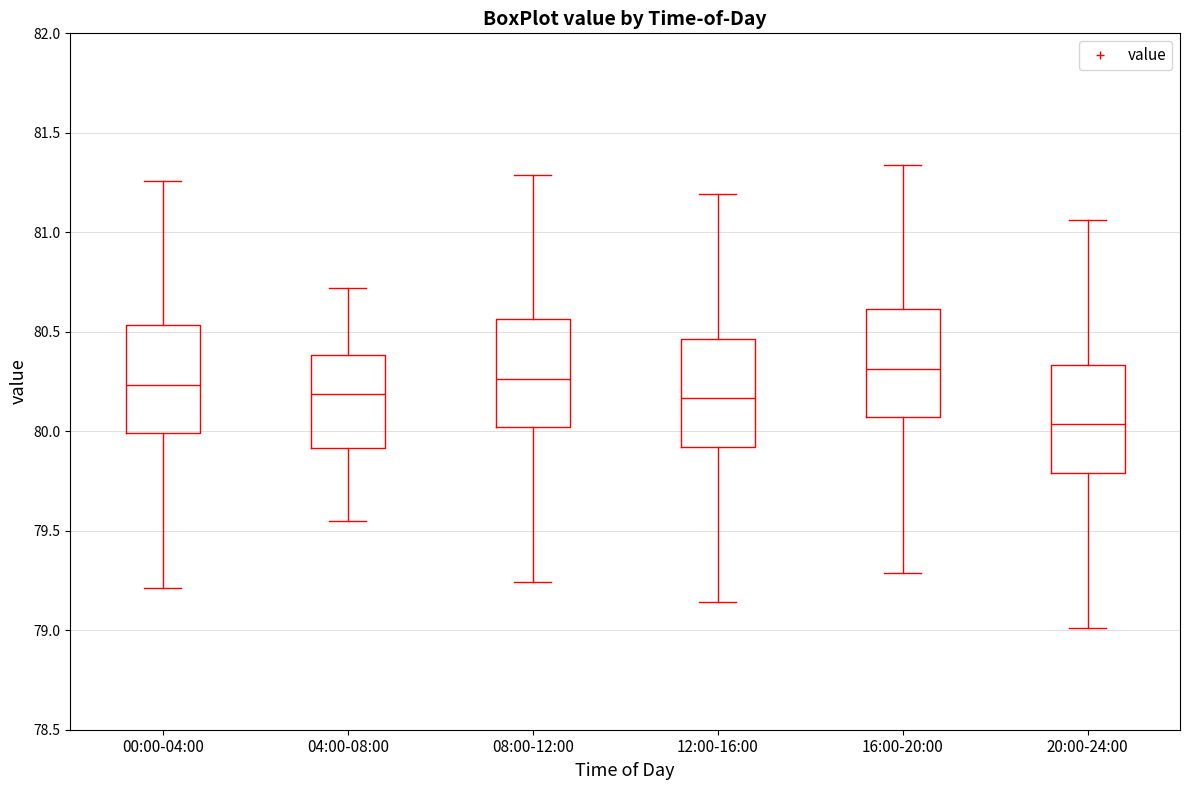

Where does the median line of the box for 08:00-12:00 sit on the y-axis? The values are not printed on the chart, so give them approximately, as read against the axis.

80.25